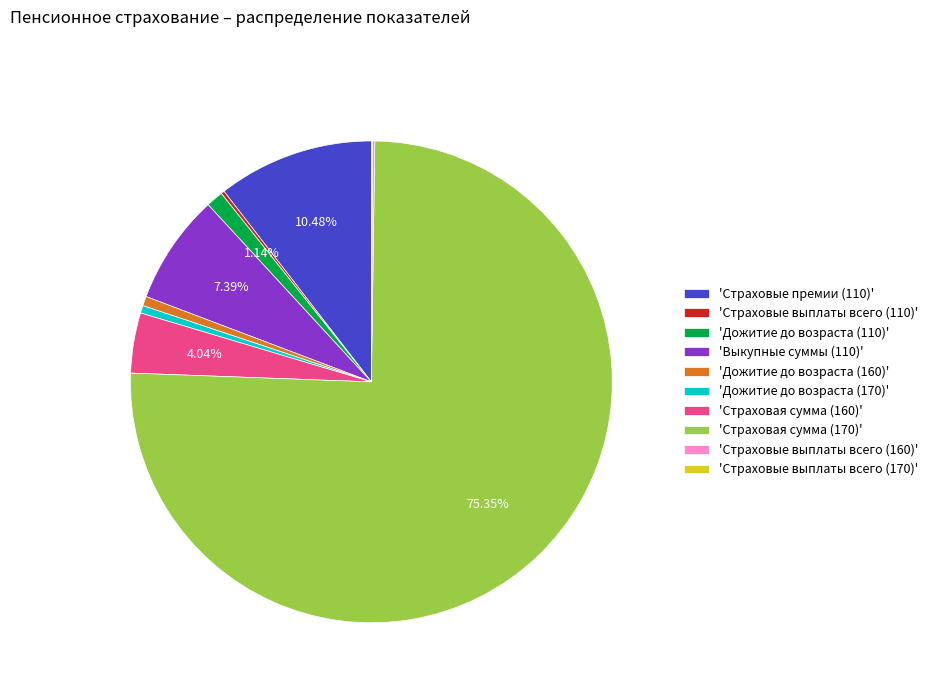

Combined, do 'Дожитие до возраста (110)' and 'Страховая сумма (160)' account for over 50%?

No